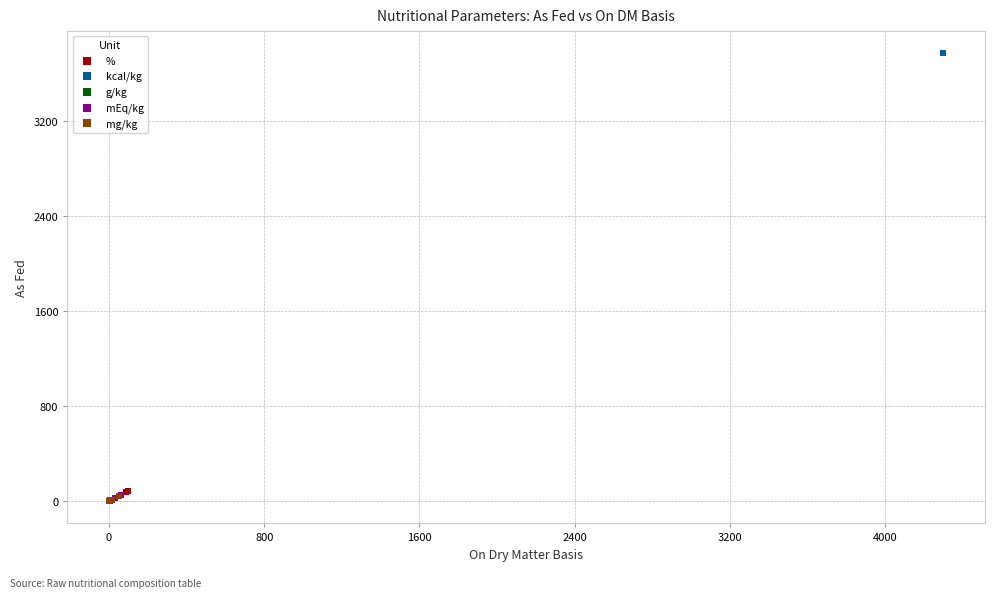

What are all the series names shown in the legend?

%, kcal/kg, g/kg, mEq/kg, mg/kg